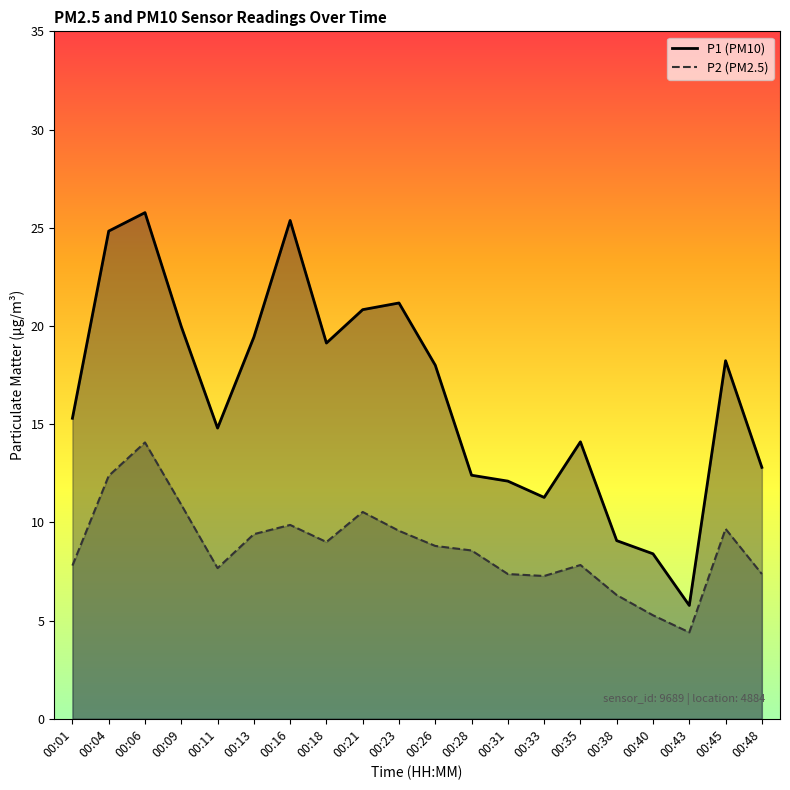

What is the difference between the second highest and second lowest values in the P2 series?

7.1